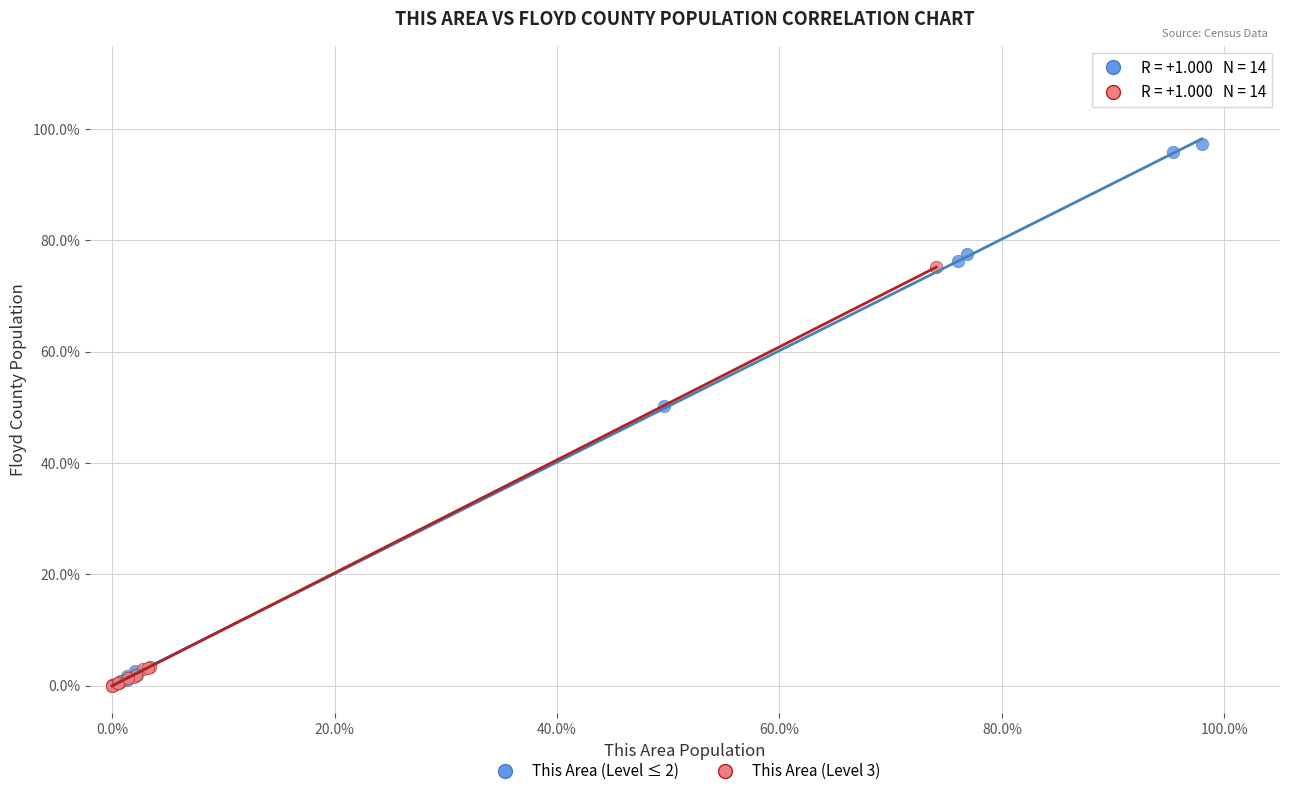

What are all the series names shown in the legend?

This Area (Level ≤ 2), This Area (Level 3)